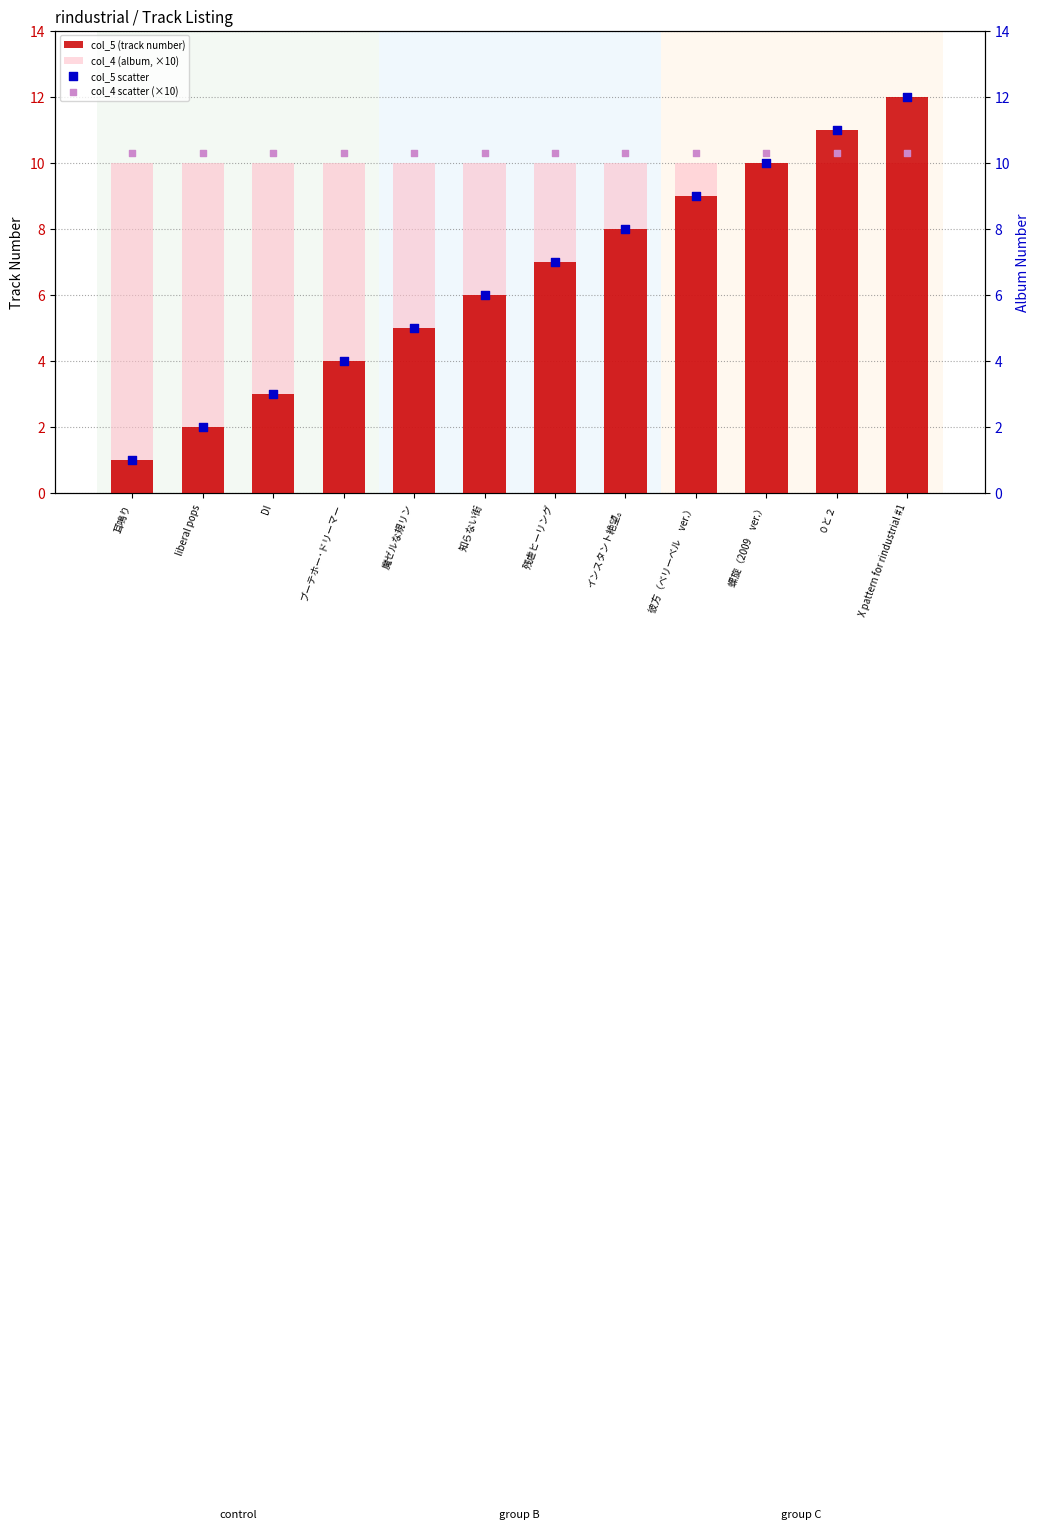

Which series has the widest spread of Y values?

col_5 (track number)